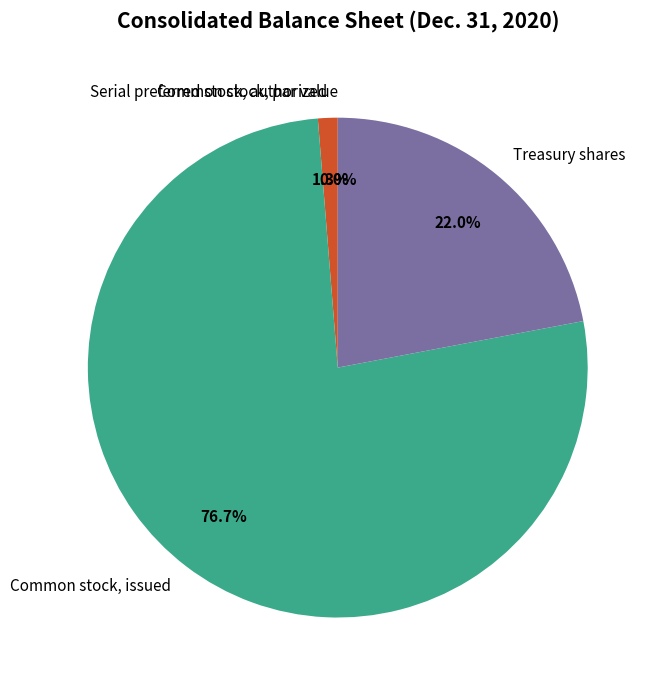

Is it true that Common stock, par value is 0% of the pie?

True